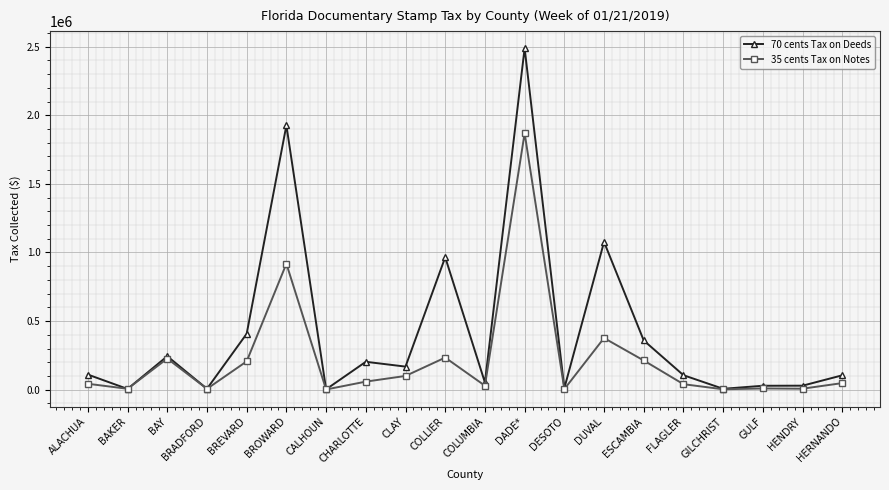

Which series has the widest spread of values?

70 cents Tax on Deeds